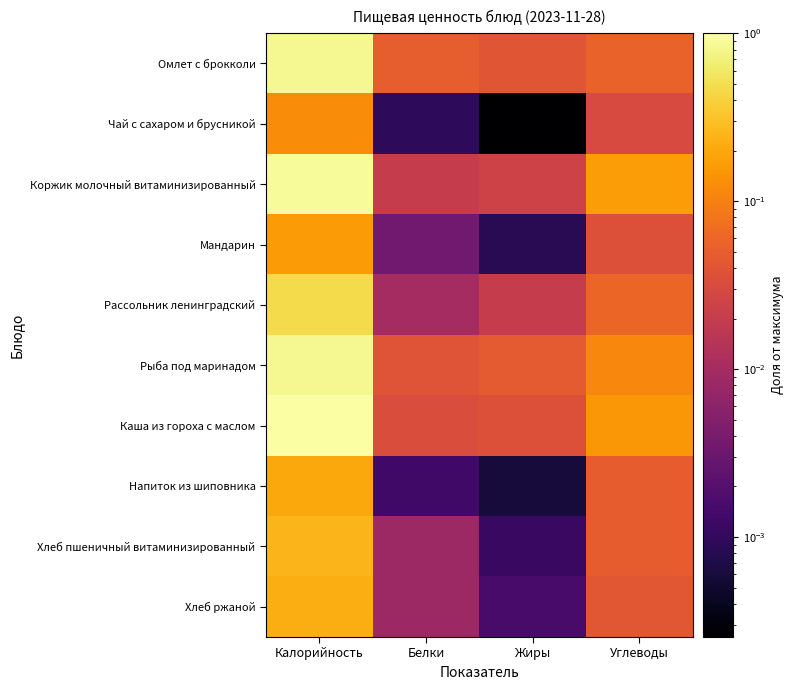

List the series in order of their peak value, highest first.

Каша из гороха с маслом, Коржик молочный витаминизированный, Рыба под маринадом, Омлет с брокколи, Рассольник ленинградский, Хлеб пшеничный витаминизированный, Хлеб ржаной, Напиток из шиповника, Мандарин, Чай с сахаром и брусникой